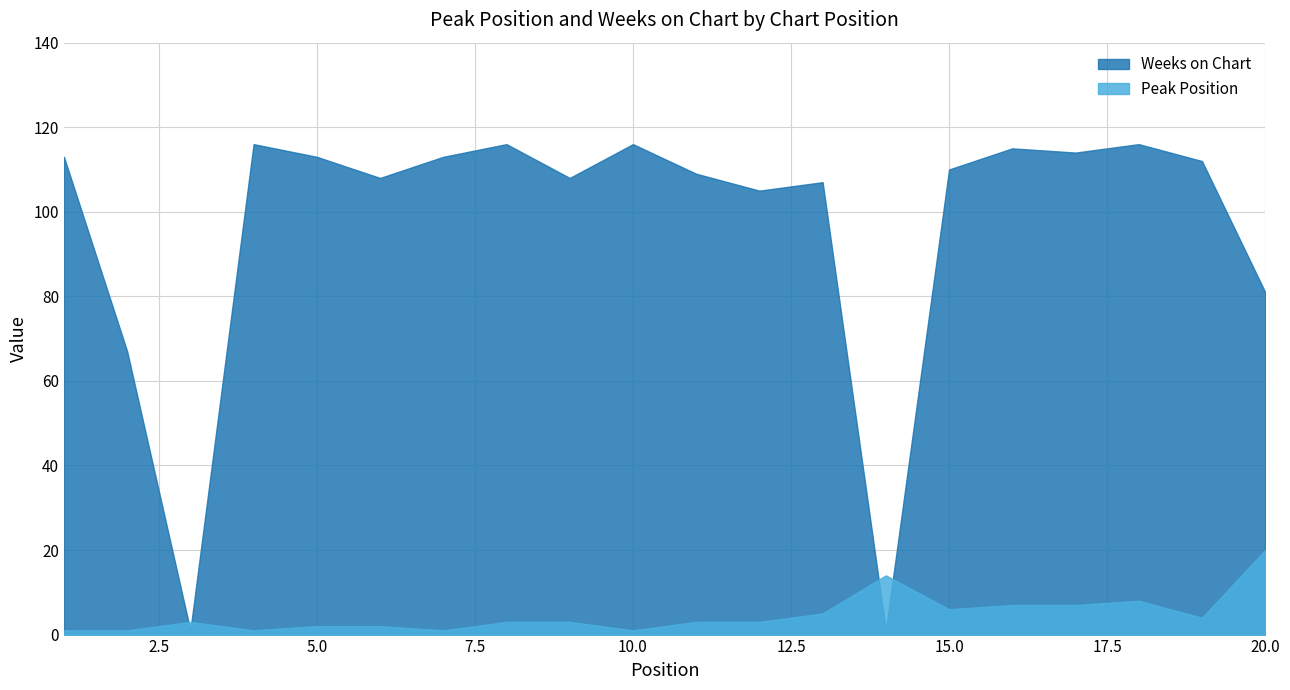

Is the value of Peak Position at 4 greater than the value of Weeks on Chart at 14?

No